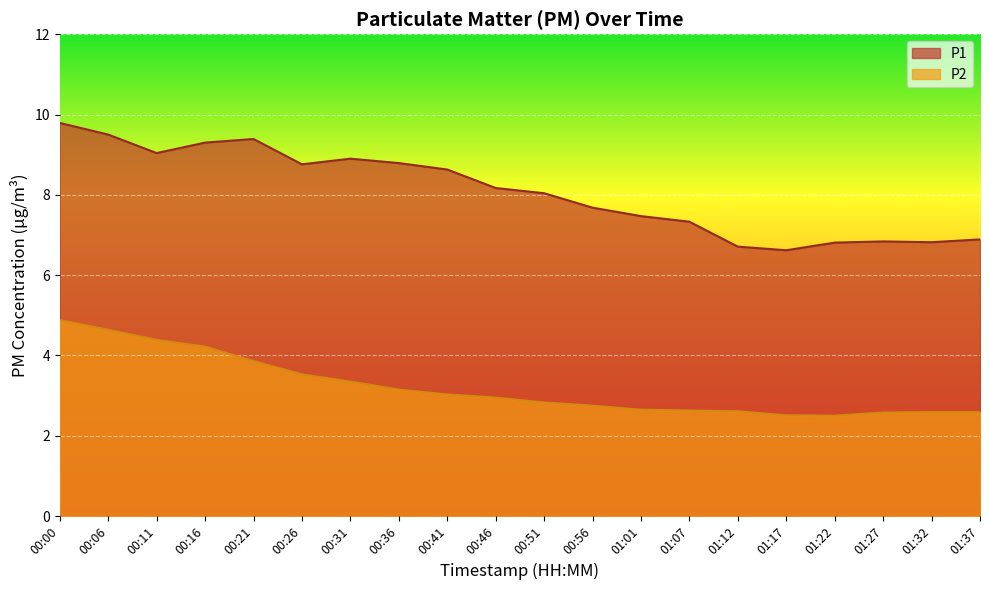

True or false: P2 has more than 1 points higher than both neighbors.

False